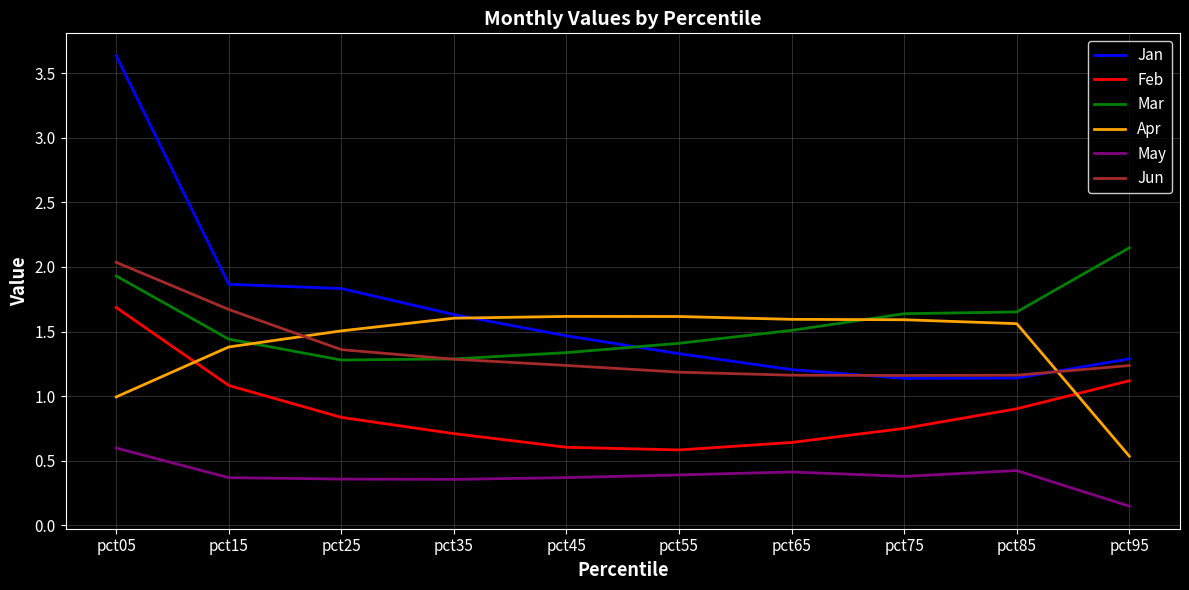

The Jan series shows 3.6 at pct05. True or false?

True